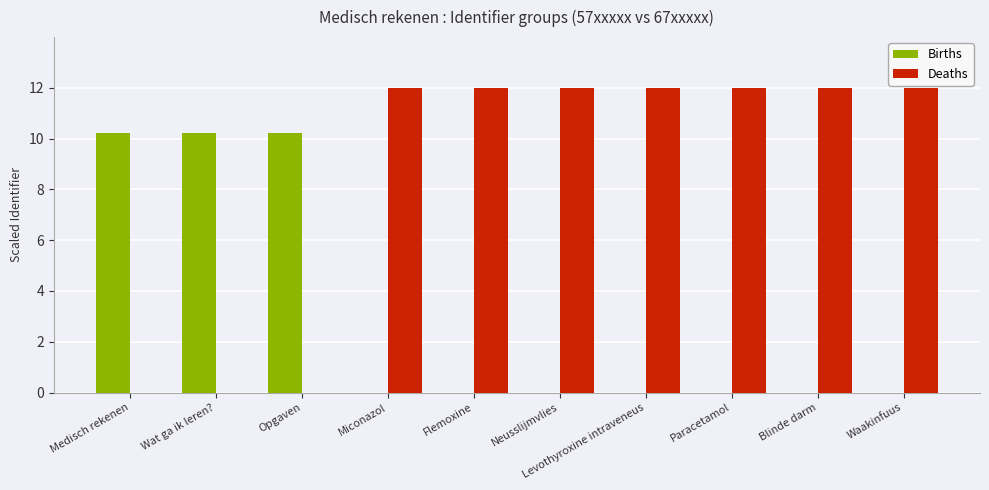

Is it true that Births equals 0.0 at Miconazol?

True